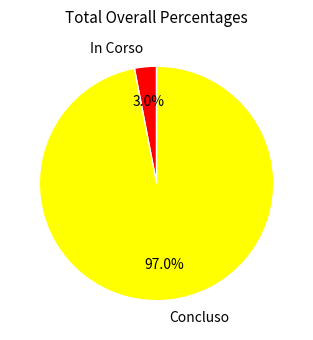

Which has a higher value, In Corso or Concluso?

Concluso